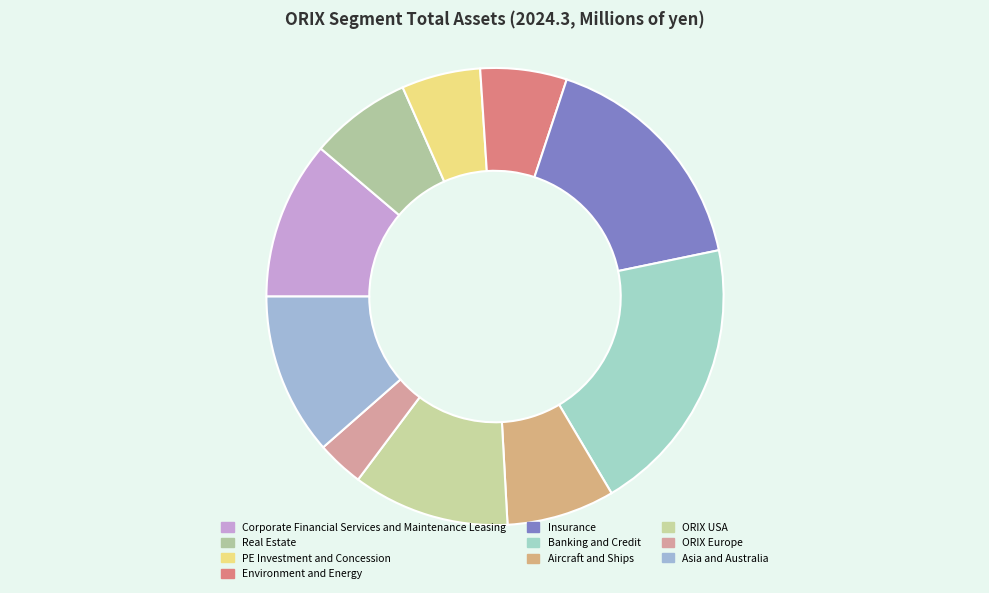

Does ORIX Europe represent more than half of the total?

No